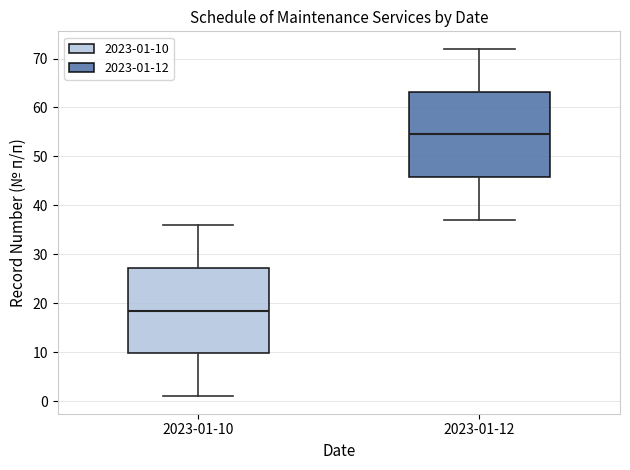

Reading left to right, read every box against the y-axis: the position of its median line, the range the box covers, and the ends of its whiskers. The values are not printed on the chart, so give them approximately, as read against the axis.

2023-01-10: median 19, box 10 to 27, whiskers 1 to 36
2023-01-12: median 55, box 46 to 63, whiskers 37 to 72